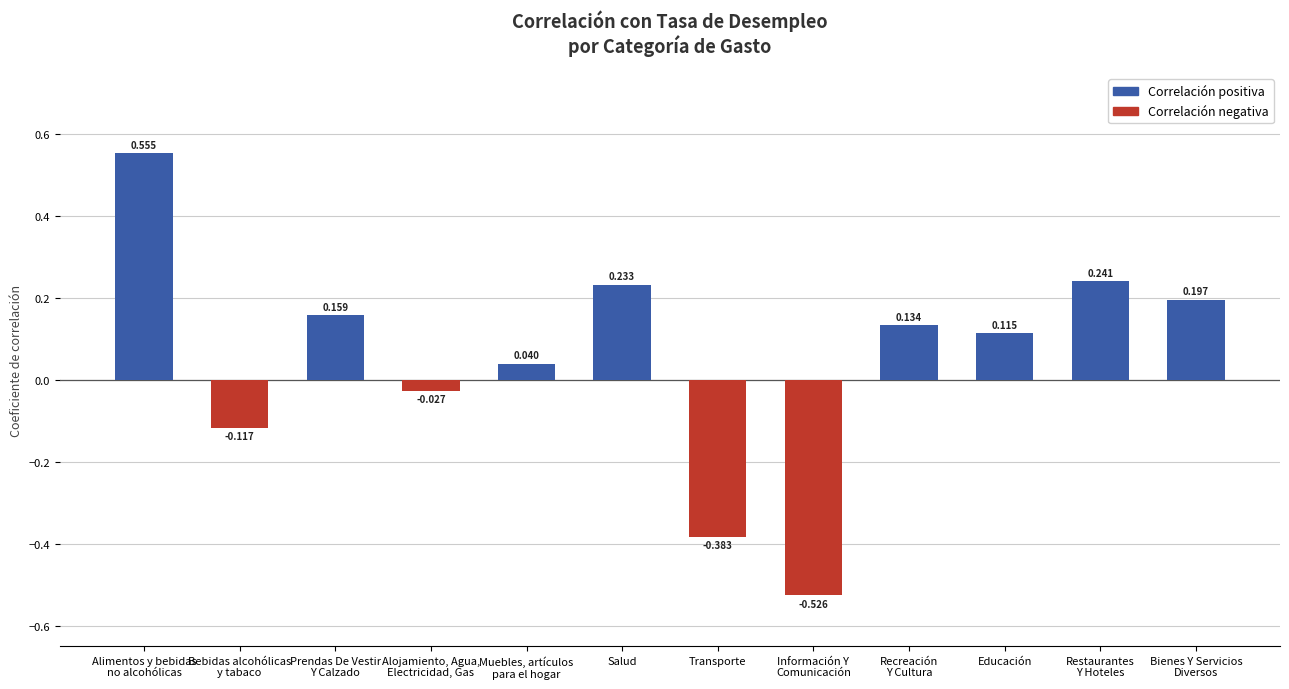

What is the label of the 3rd bar from the right?

Educación